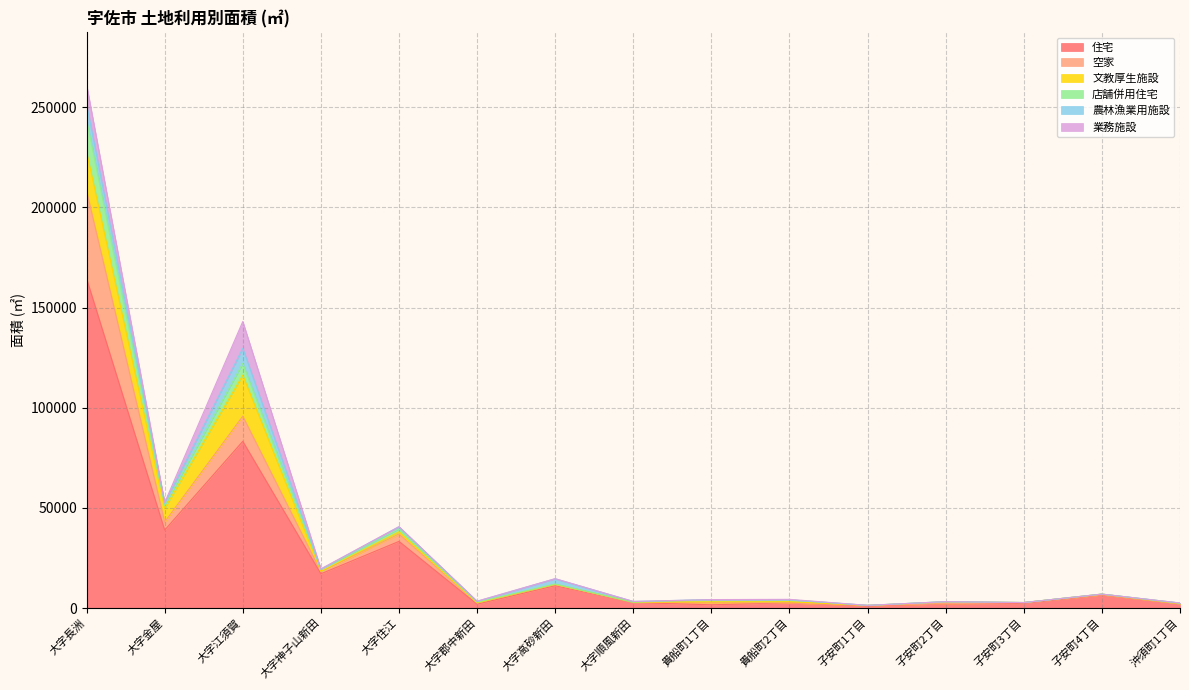

What is the highest value of the 住宅 series?

164509.4